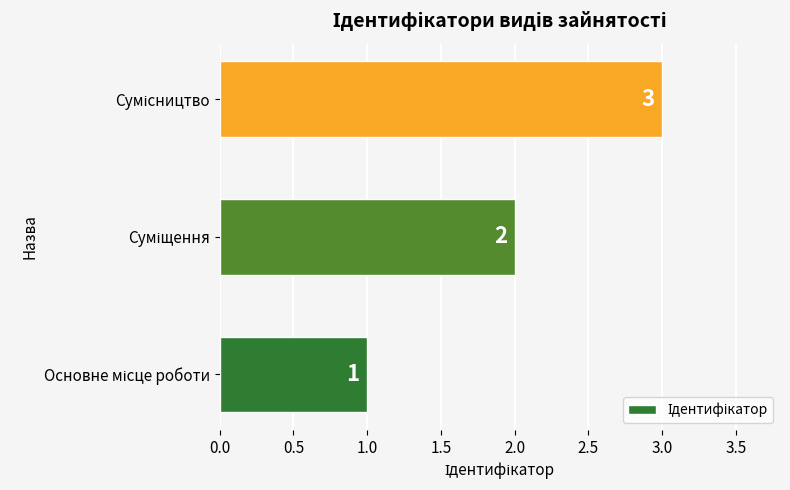

What is the sum of all values?

6